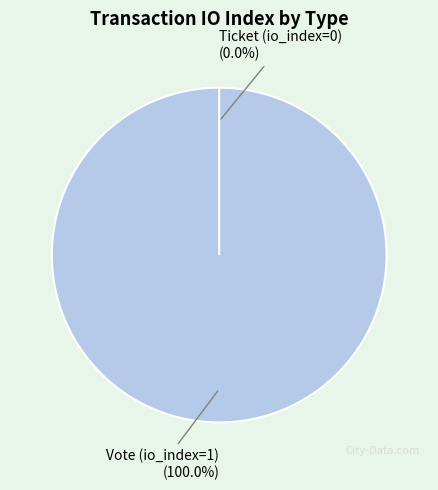

To the nearest percent, what is the difference between the Ticket (io_index=0) and Vote (io_index=1) slice percentages?

100%